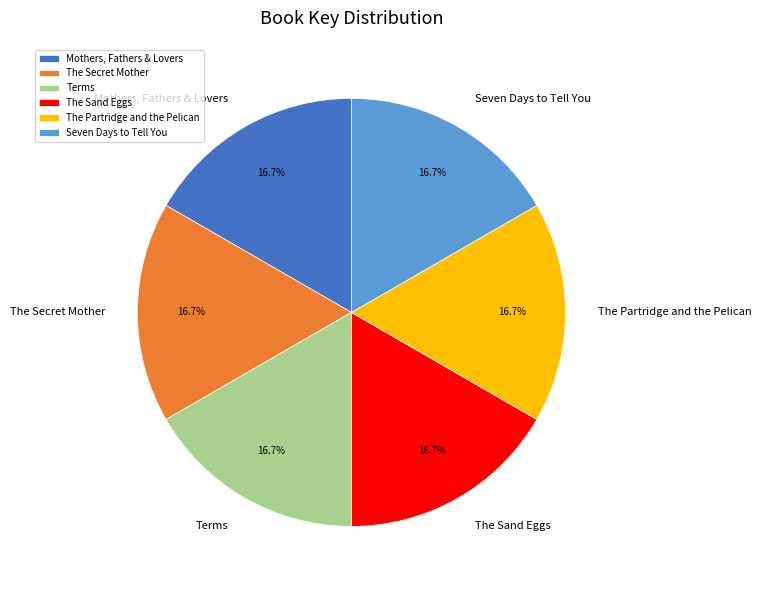

Combined, what portion of the pie is The Secret Mother and The Partridge and the Pelican?

33.3%